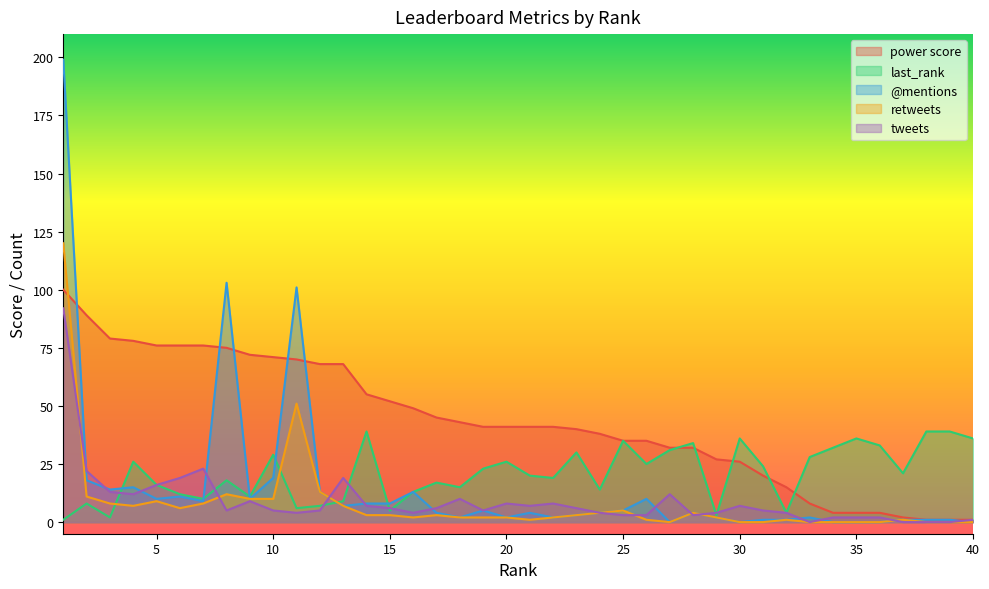

Reading left to right, what are all the values shown in this chart?

power score: 1=100	2=89	3=79	4=78	5=76	6=76	7=76	8=75	9=72	10=71	11=70	12=68	13=68	14=55	15=52	16=49	17=45	18=43	19=41	20=41	21=41	22=41	23=40	24=38	25=35	26=35	27=32	28=32	29=27	30=26	31=20	32=15	33=8	34=4	35=4	36=4	37=2	38=1	39=1	40=1
last_rank: 1=1	2=8	3=2	4=26	5=16	6=12	7=10	8=18	9=11	10=29	11=6	12=7	13=9	14=39	15=5	16=13	17=17	18=15	19=23	20=26	21=20	22=19	23=30	24=14	25=35	26=25	27=31	28=34	29=3	30=36	31=24	32=4	33=28	34=32	35=36	36=33	37=21	38=39	39=39	40=36
@mentions: 1=199	2=18	3=14	4=15	5=10	6=11	7=9	8=103	9=10	10=19	11=101	12=13	13=7	14=8	15=8	16=13	17=4	18=2	19=5	20=2	21=4	22=2	23=3	24=4	25=5	26=10	27=0	28=4	29=2	30=0	31=1	32=1	33=2	34=0	35=0	36=0	37=1	38=1	39=1	40=0
retweets: 1=120	2=11	3=8	4=7	5=9	6=6	7=8	8=12	9=10	10=10	11=51	12=13	13=7	14=3	15=3	16=2	17=3	18=2	19=2	20=2	21=1	22=2	23=3	24=4	25=5	26=1	27=0	28=4	29=2	30=0	31=0	32=1	33=0	34=0	35=0	36=0	37=1	38=0	39=0	40=0
tweets: 1=92	2=22	3=13	4=12	5=16	6=19	7=23	8=5	9=9	10=5	11=4	12=5	13=19	14=7	15=6	16=4	17=6	18=10	19=5	20=8	21=7	22=8	23=6	24=4	25=3	26=3	27=12	28=3	29=4	30=7	31=5	32=4	33=0	34=2	35=2	36=2	37=0	38=0	39=0	40=1